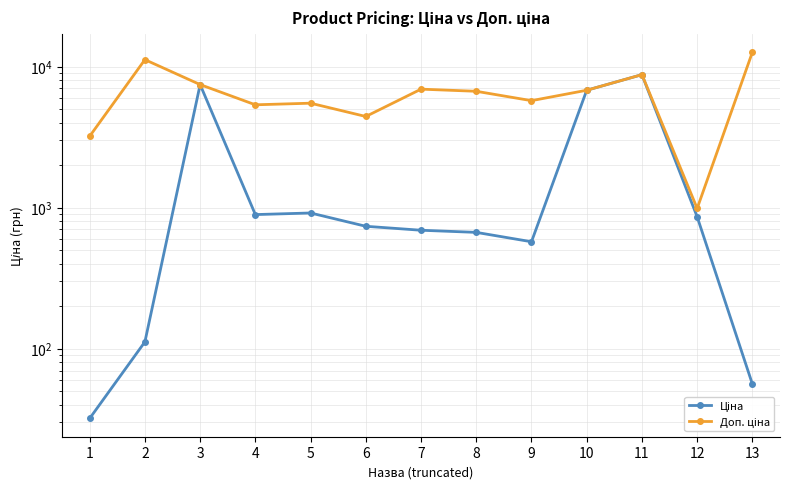

Between 1 and 11, which series saw the biggest shift?

Ціна